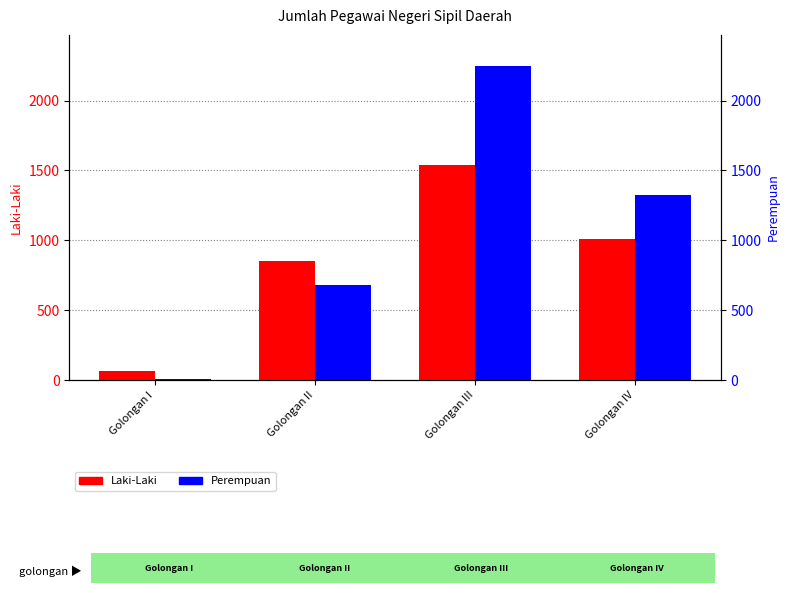

What is the sum of all Laki-Laki values?

3467